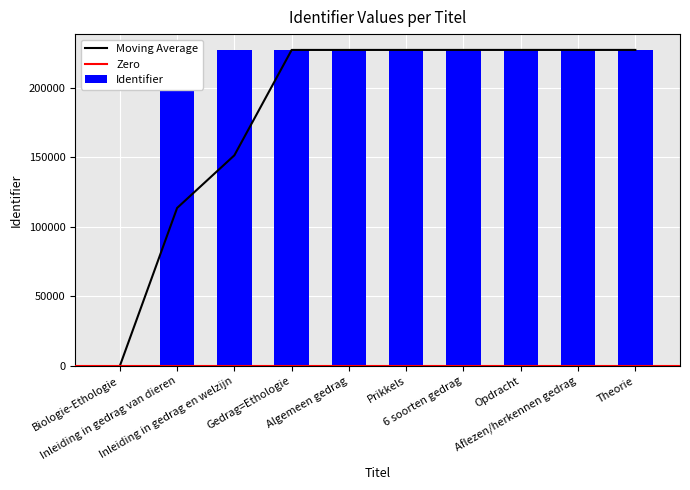

Where is the data nearest to the value 113603?

Inleiding in gedrag van dieren